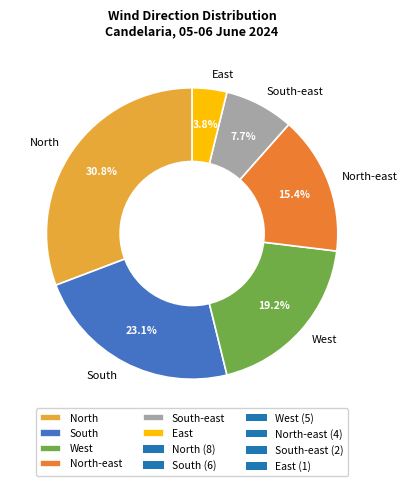

Do North and South together represent more than half of the pie?

Yes